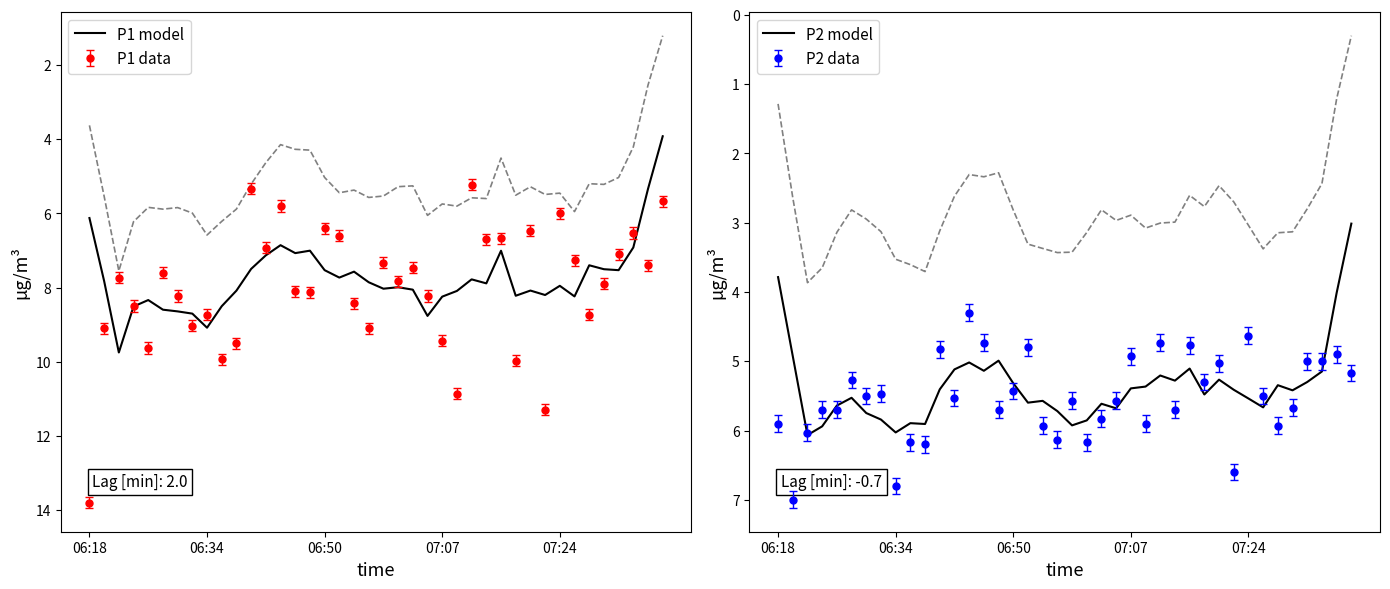

True or false: P1 model and P2 model cross at least once.

False